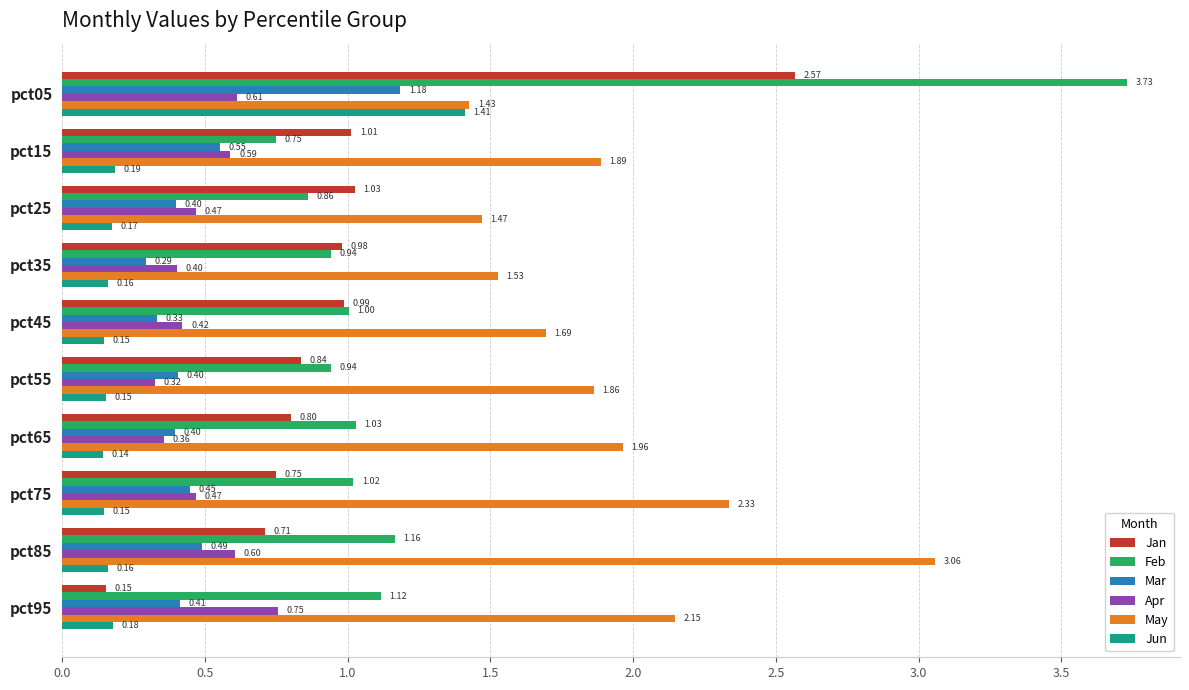

Rank the series by their maximum value, from highest to lowest.

Feb, May, Jan, Jun, Mar, Apr